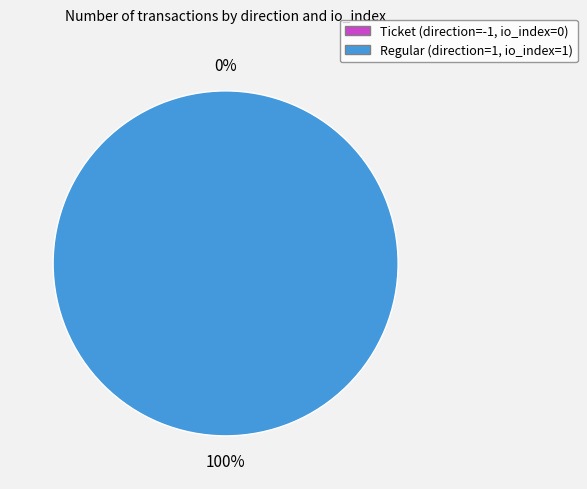

What is the total percentage of Ticket (-1) and Regular (1)?

100.0%